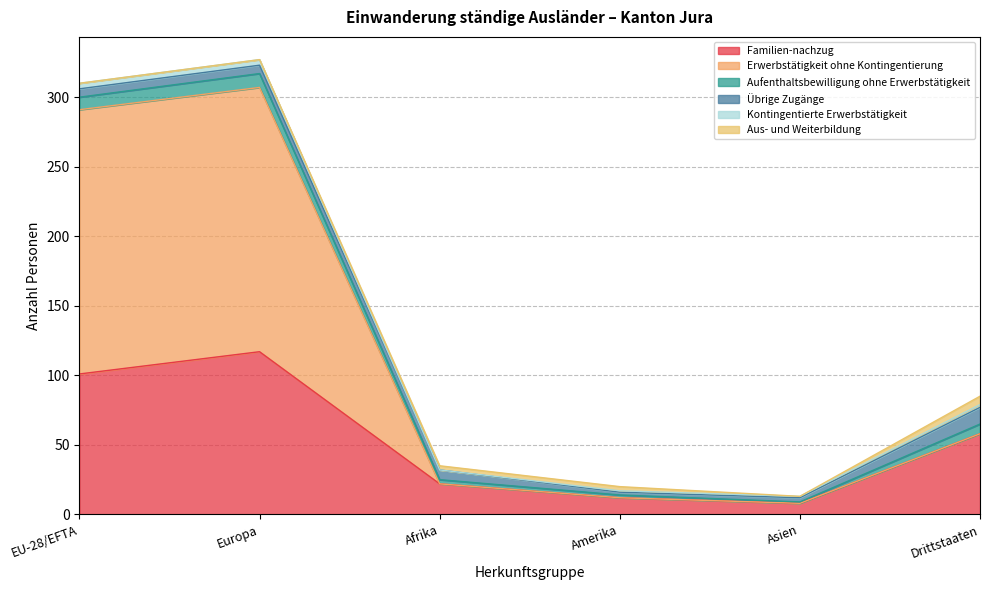

Reading left to right, transcribe all the data shown in this chart.

Familien-nachzug: 101	117	22	12	8	58
Erwerbstätigkeit ohne Kontingentierung: 190	190	0	0	0	0
Aufenthaltsbewilligung ohne Erwerbstätigkeit: 9	10	3	2	1	7
Übrige Zugänge: 6	6	7	2	3	12
Kontingentierte Erwerbstätigkeit: 4	4	0	1	1	2
Aus- und Weiterbildung: 0	0	3	3	0	6